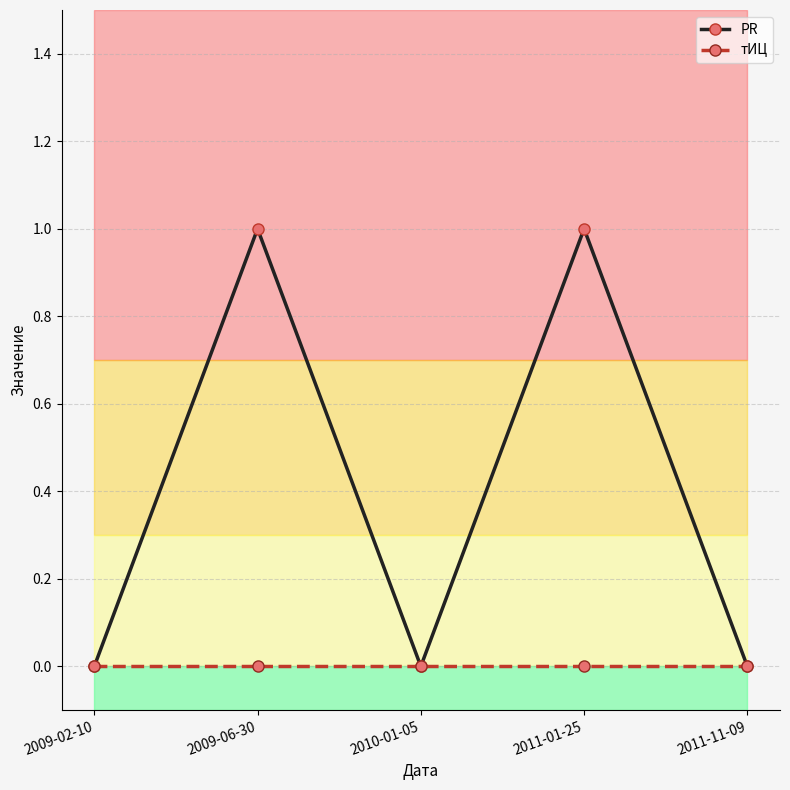

At which category does PR reach its first local valley?

2010-01-05